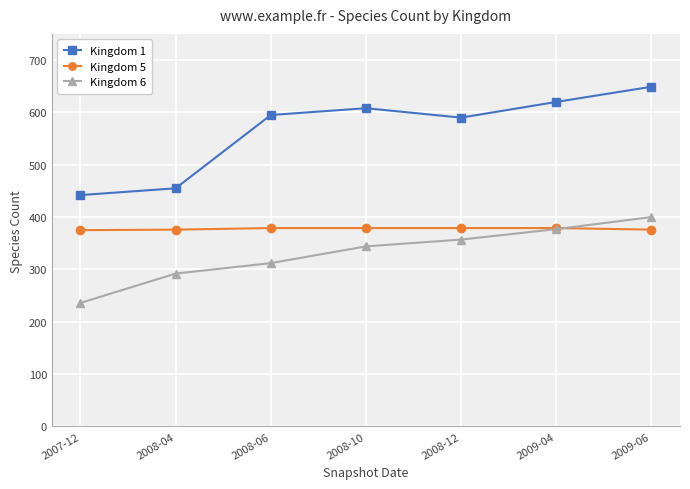

At how many categories does at least one series exceed 316?

7